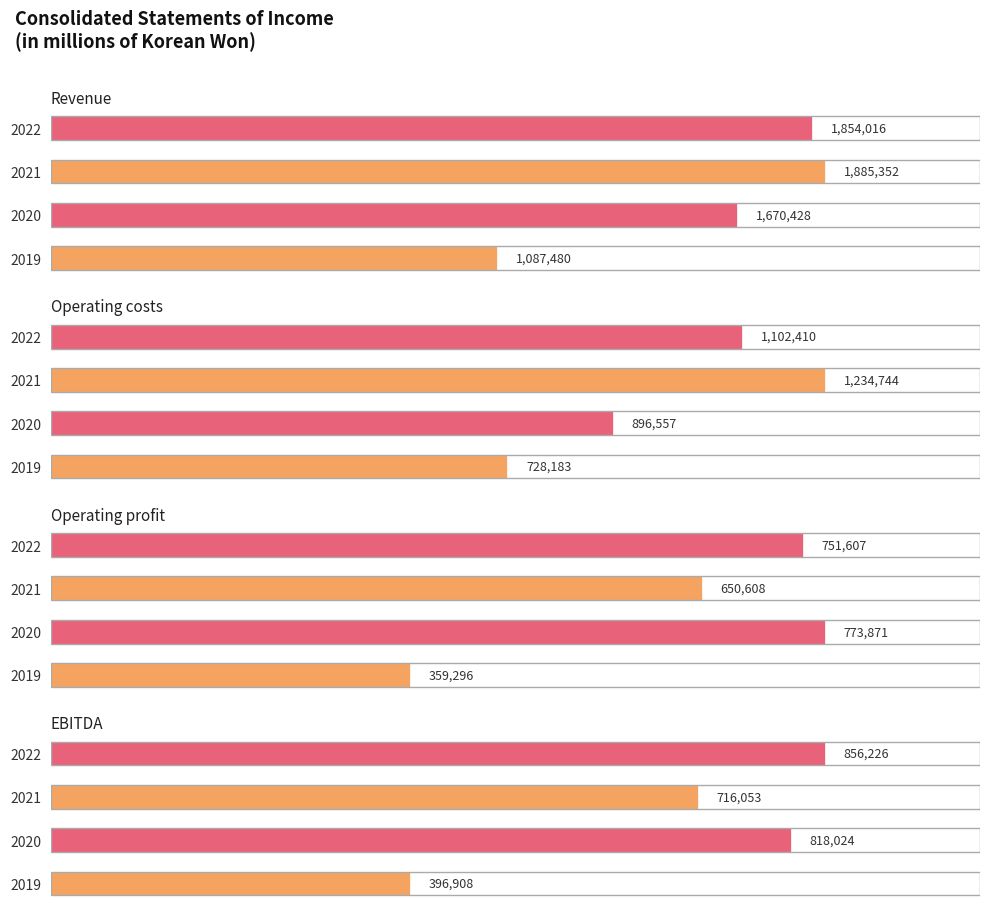

Where does the Revenue series first go above 1854016?

2021